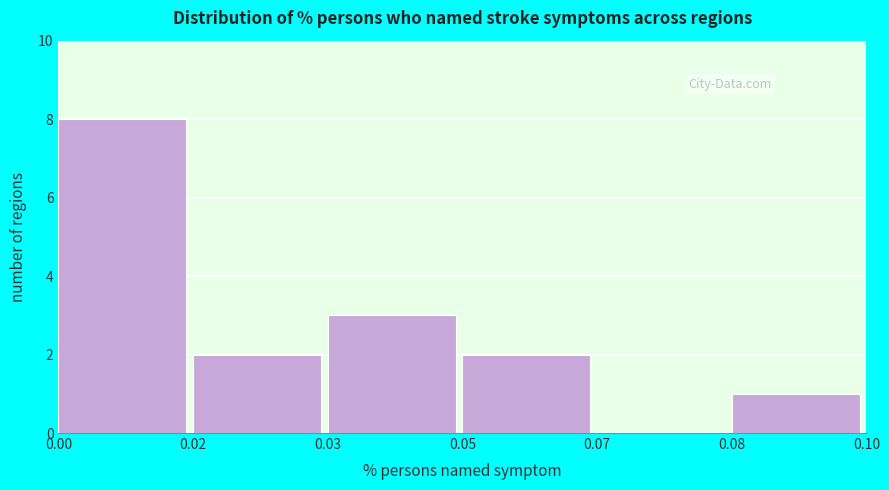

Reading left to right, transcribe all the data shown in this chart.

0.00=8	0.02=2	0.03=3	0.05=2	0.07=0	0.08=1